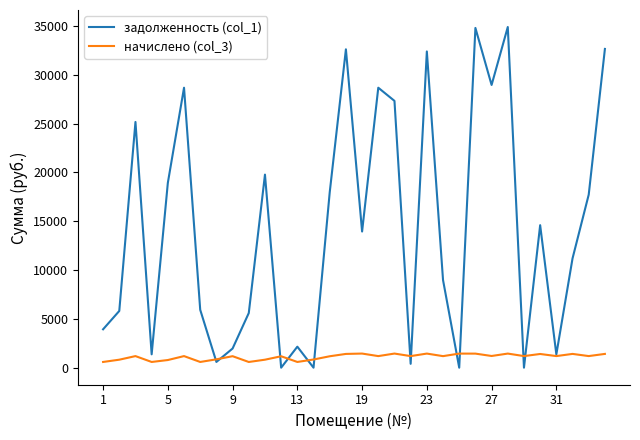

Rank the series by their maximum value, from highest to lowest.

задолженность (col_1), начислено (col_3)